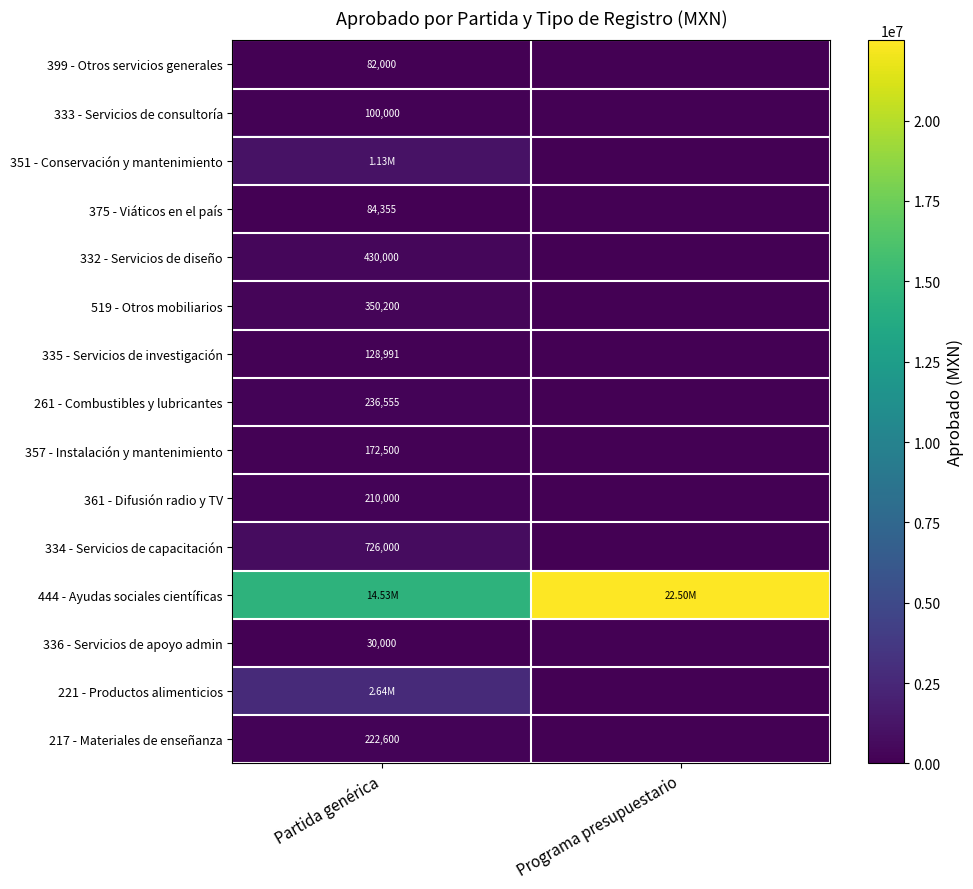

The 361 - Difusión radio y TV series shows 0.0 at Programa presupuestario. True or false?

True